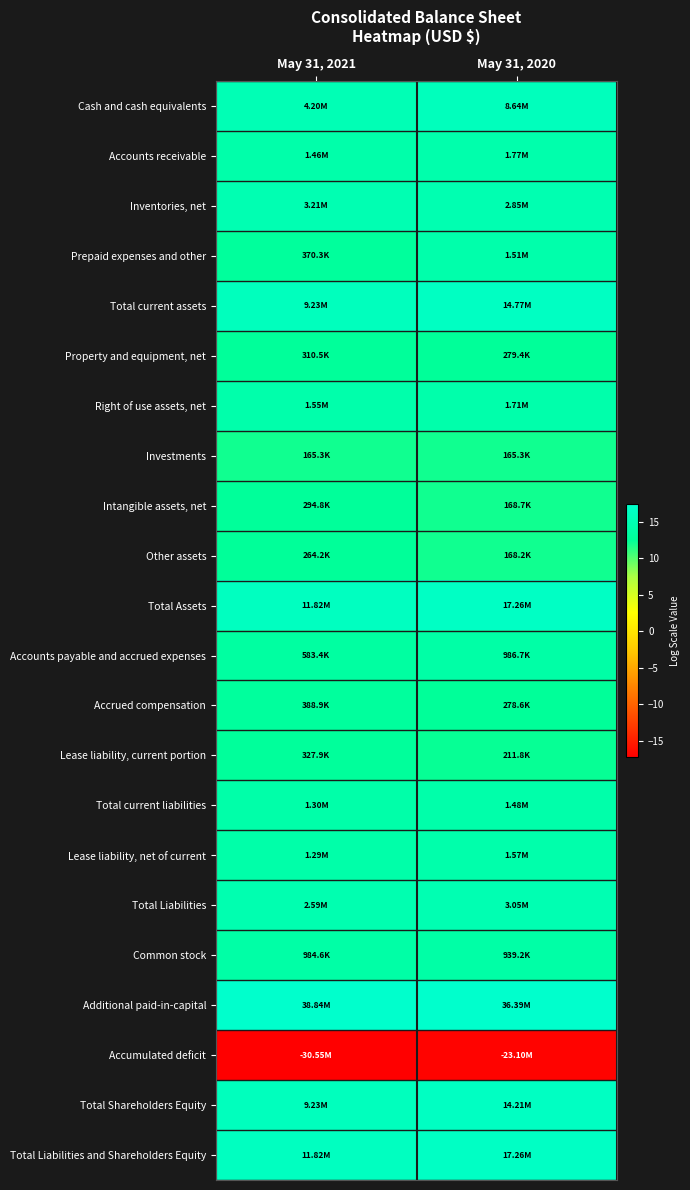

Which series has the largest total across all categories?

Additional paid-in-capital